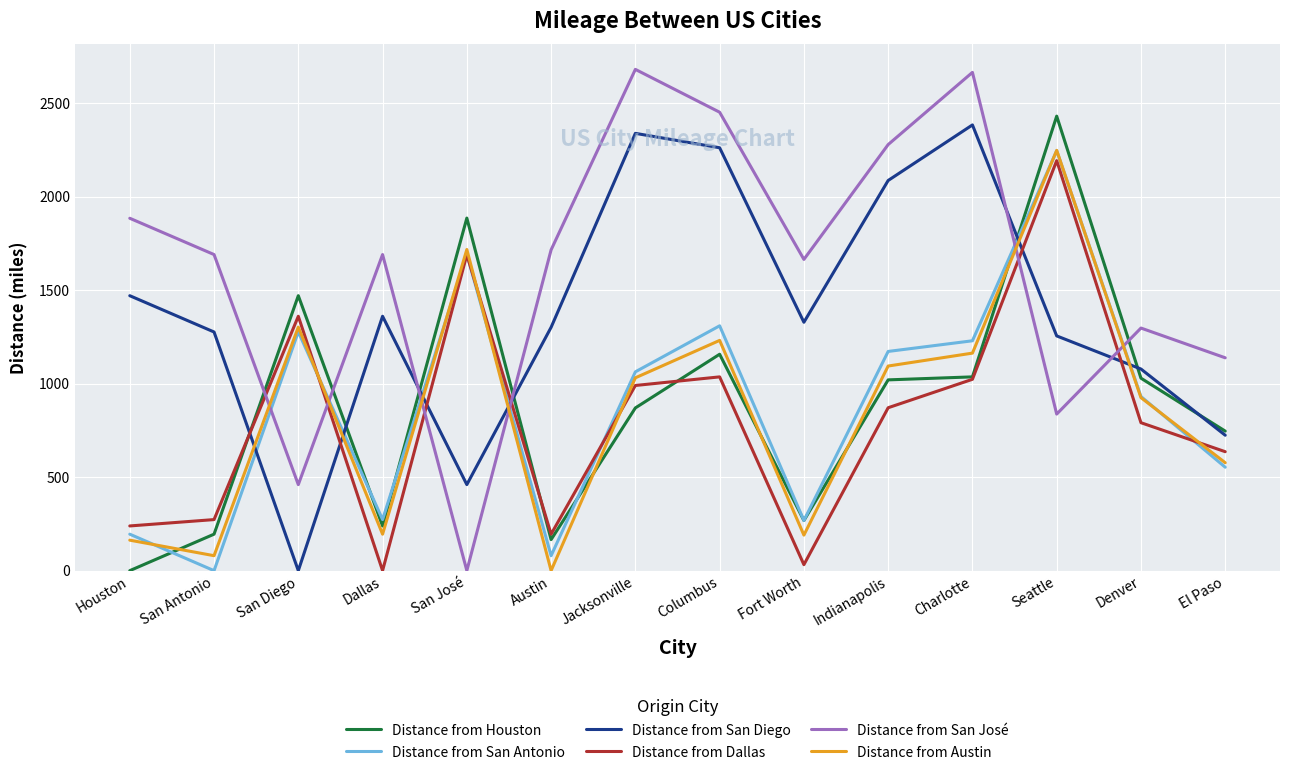

What position from the right is Jacksonville?

8